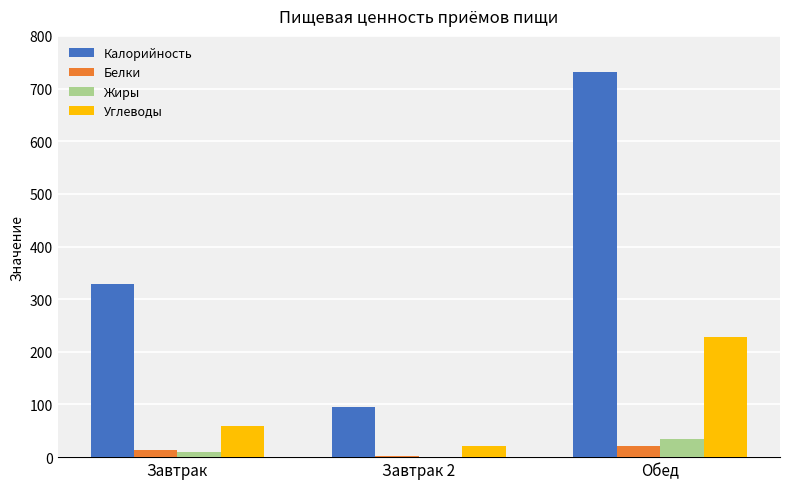

Between Завтрак and Обед, which series saw the biggest shift?

Калорийность